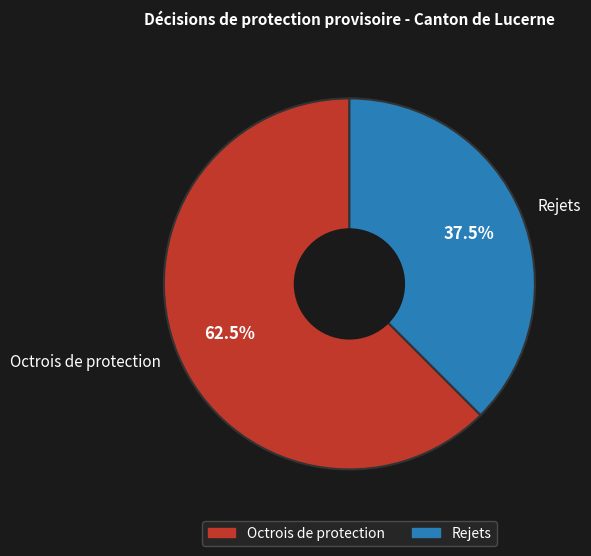

Is Octrois de protection the majority of the pie?

Yes